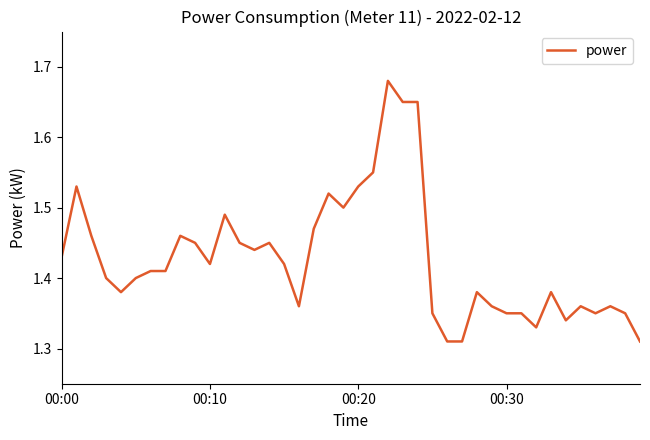

What is the difference between the maximum and minimum values?

0.4